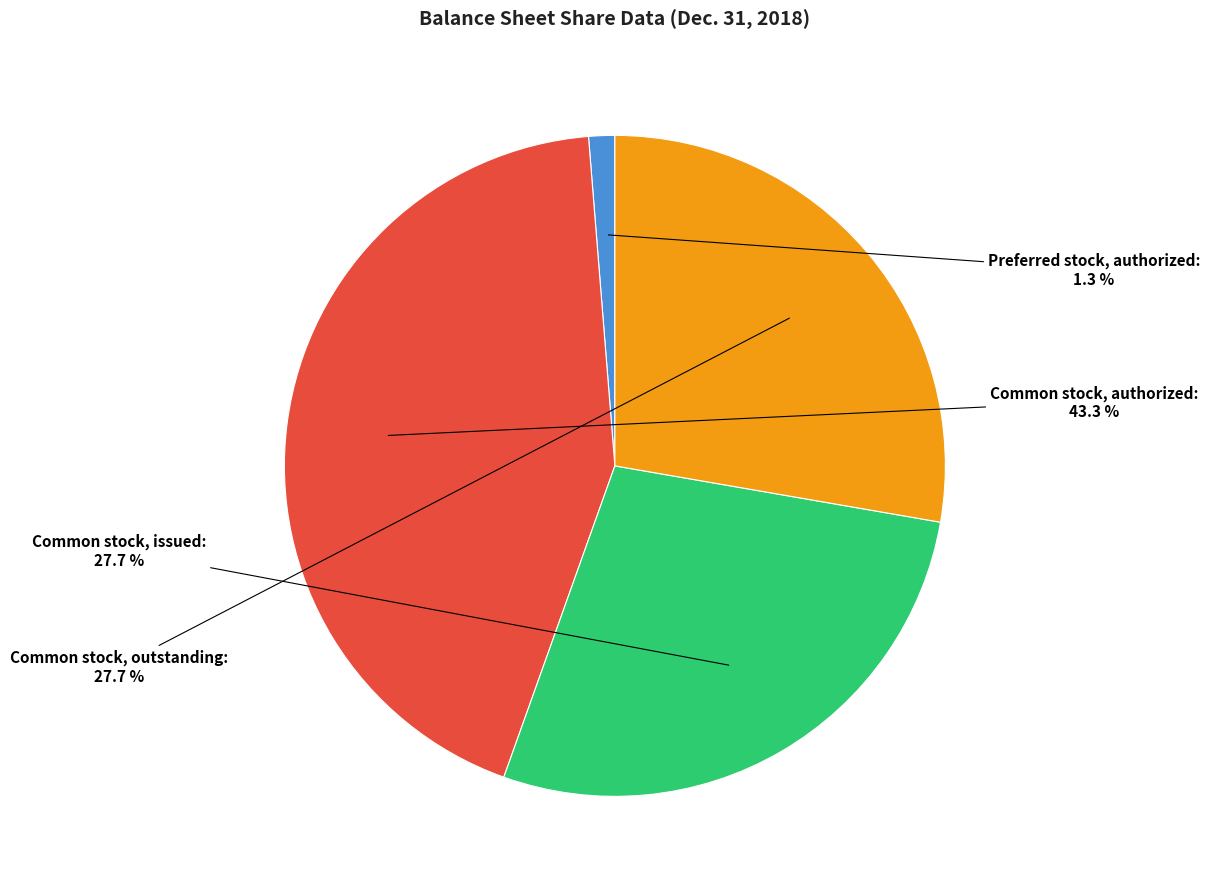

To the nearest percent, what is the difference between the Common stock, outstanding and Common stock, authorized slice percentages?

16%